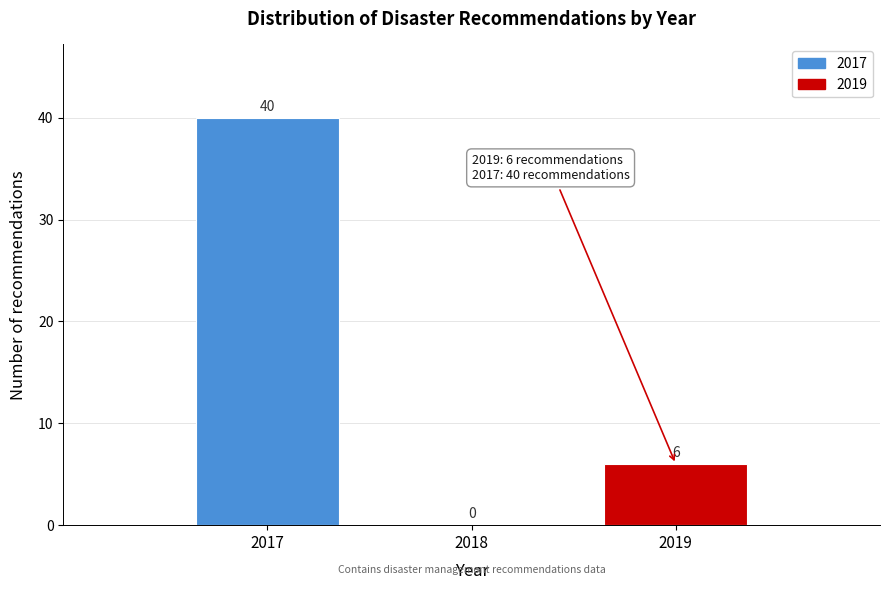

Reading left to right, list every bar in this chart as the range it spans on the x-axis followed by its height.

2016.5 to 2017.5: 40
2017.5 to 2018.5: 0
2018.5 to 2019.5: 6